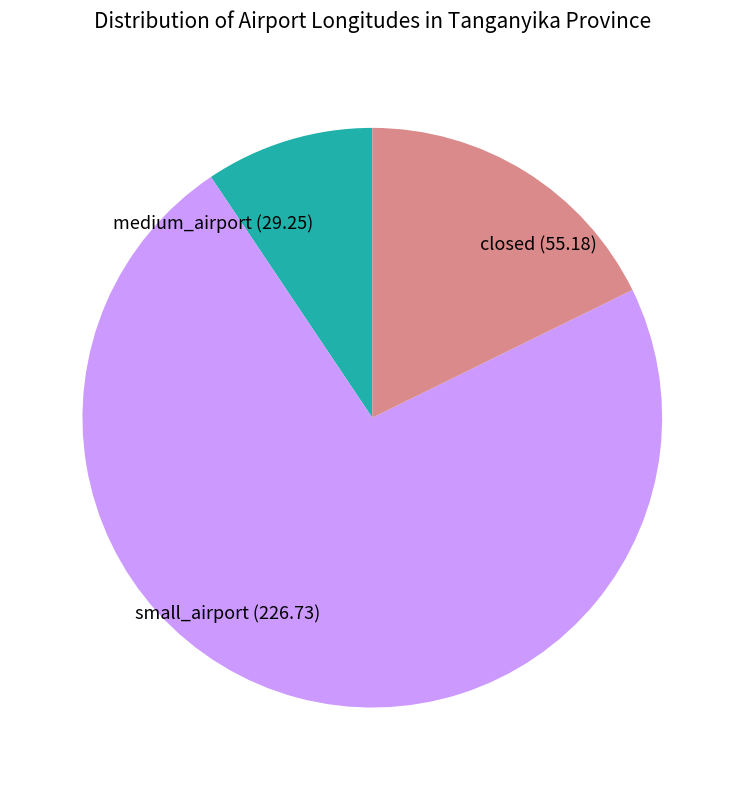

True or false: small_airport accounts for 58% of the total.

False